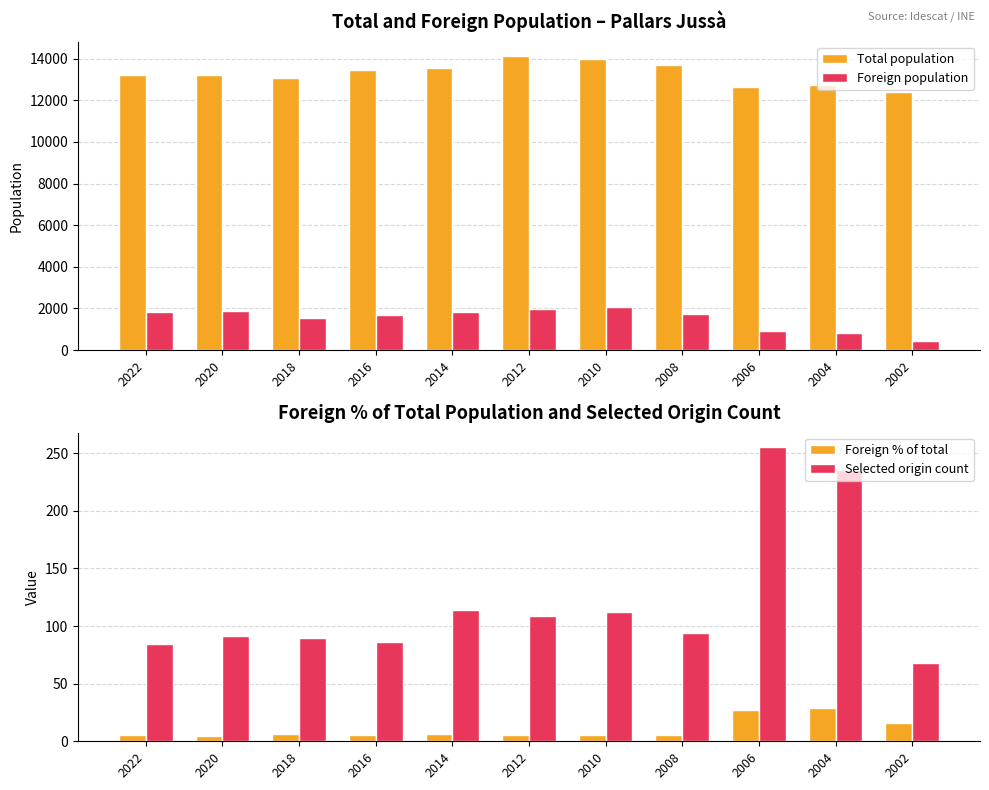

List the labels in order of Selected origin count value, smallest first.

2002, 2022, 2016, 2018, 2020, 2008, 2012, 2010, 2014, 2004, 2006